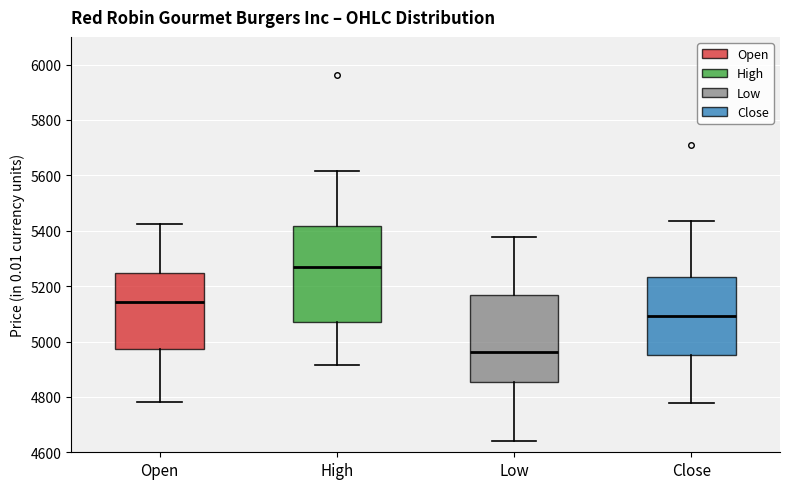

Comparing the boxes themselves (not the whiskers), which one is the tallest?

High